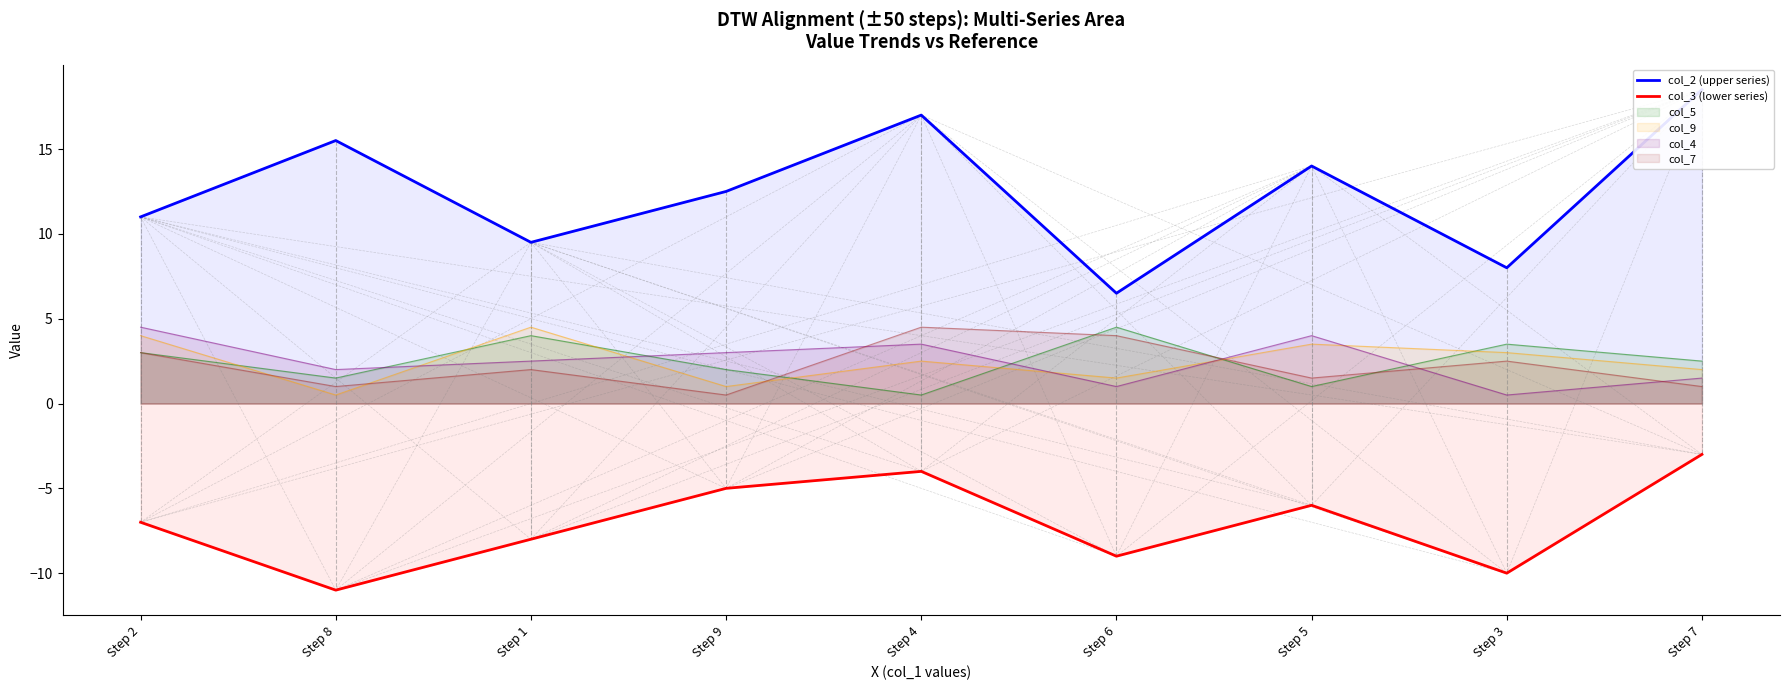

True or false: col_3 (lower series) and col_2 (upper series) intersect in this chart.

False